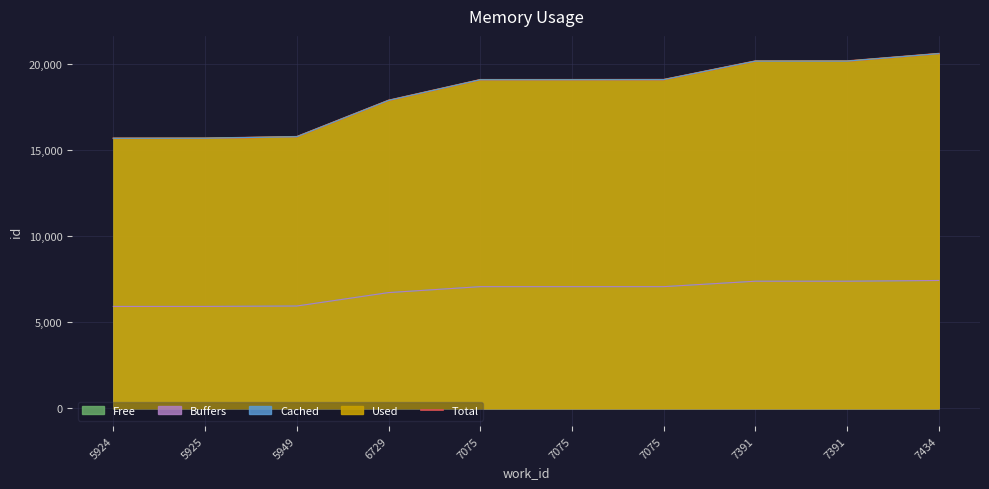

Which category has the lowest value across all series?

5924